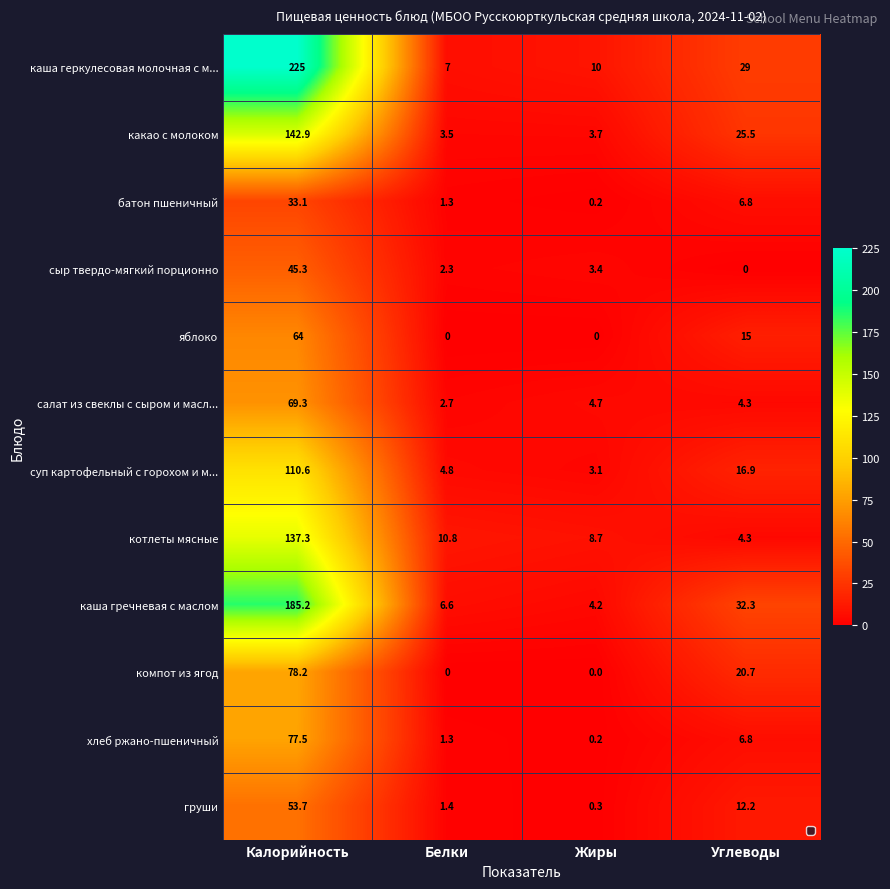

Between Белки and Жиры, which series saw the biggest shift?

каша геркулесовая молочная с м...